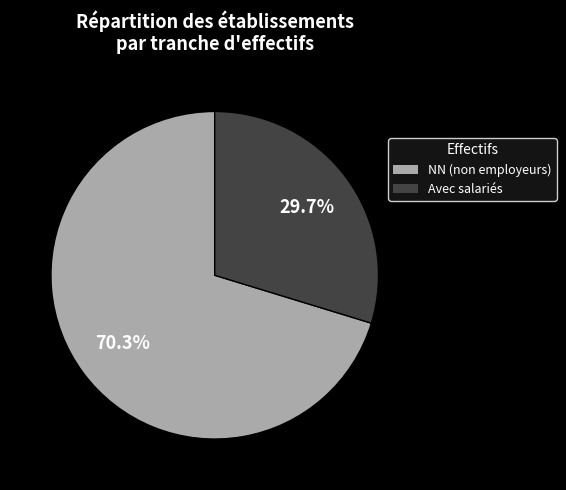

Rank the categories by value from lowest to highest.

Avec salariés, NN (non employeurs)